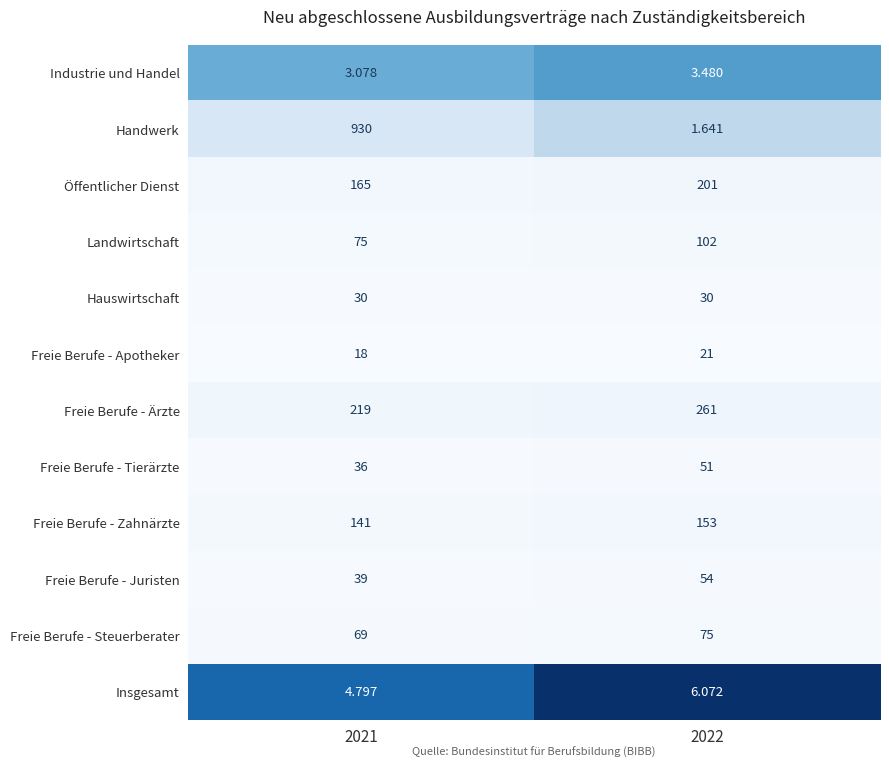

Which series has the largest total across all categories?

Handwerk